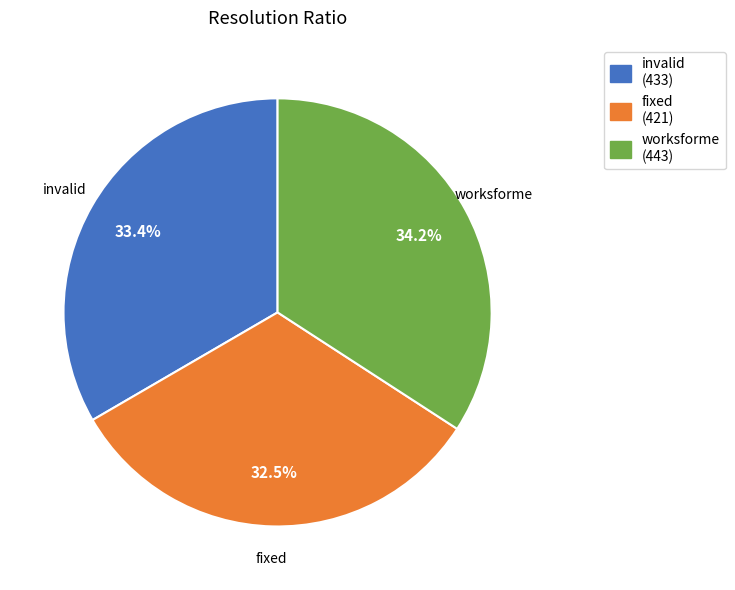

To the nearest percent, what portion does worksforme represent?

34%